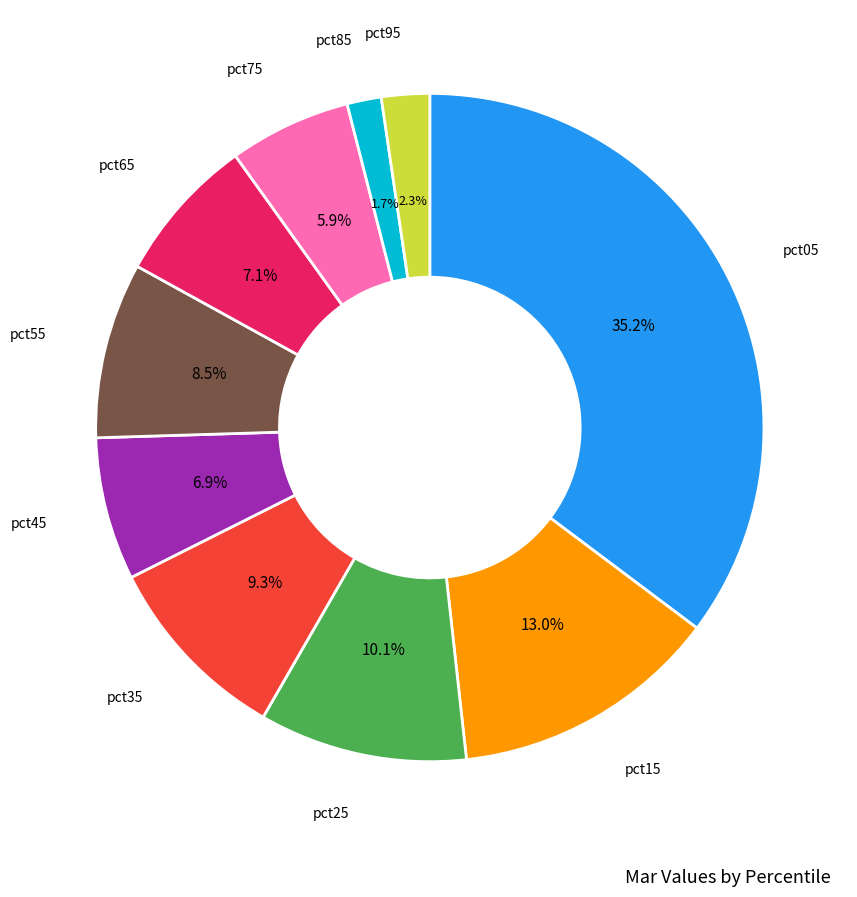

Is there a majority slice in this chart?

No